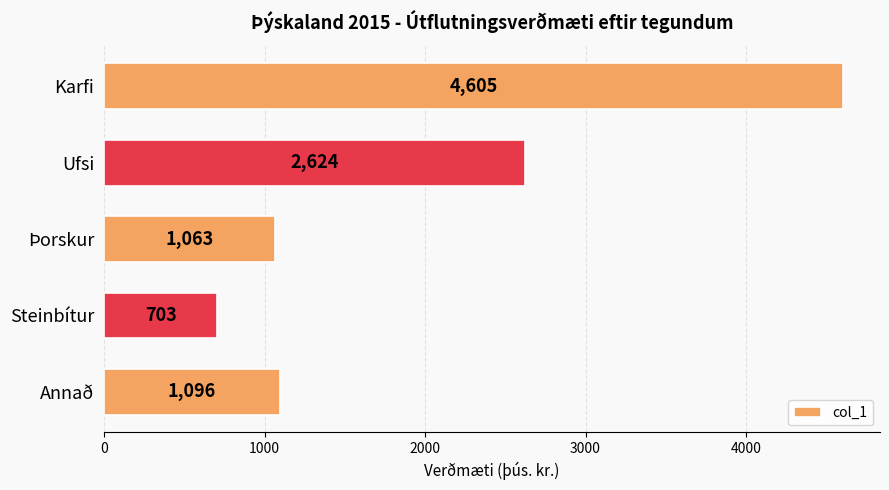

Approximately how many times larger is the value at Annað compared to Steinbítur?

1.6